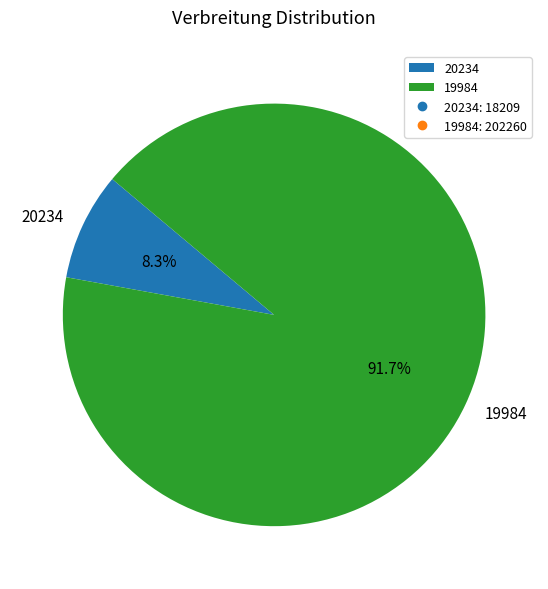

To the nearest percent, what is the average slice percentage?

50%